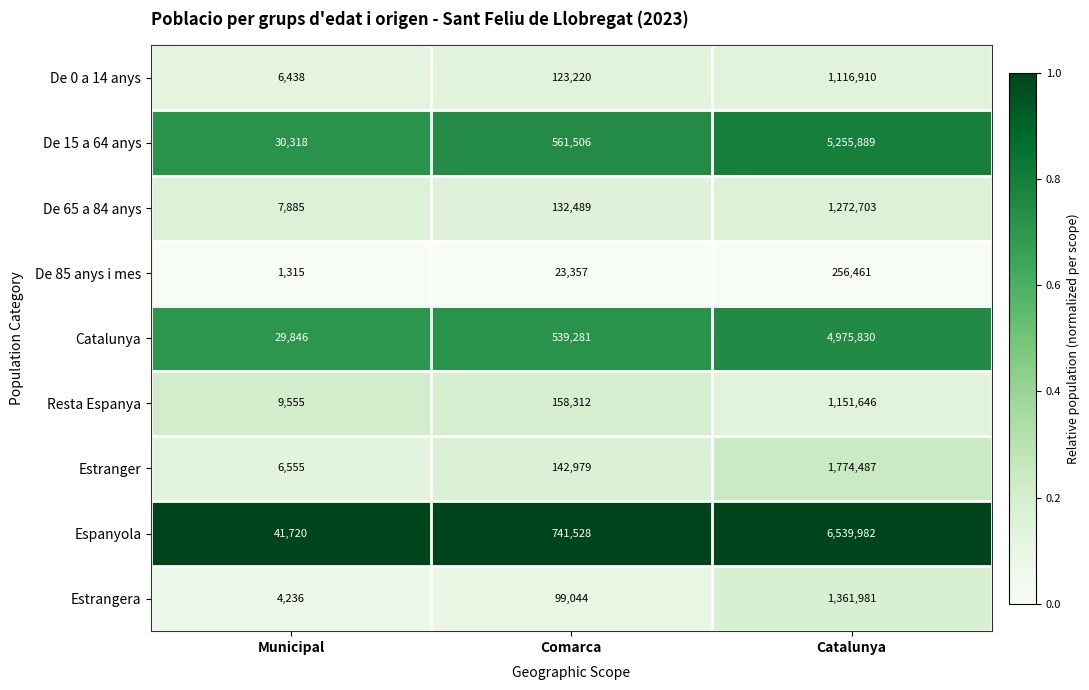

At which category does the chart reach its minimum across all series?

Municipal